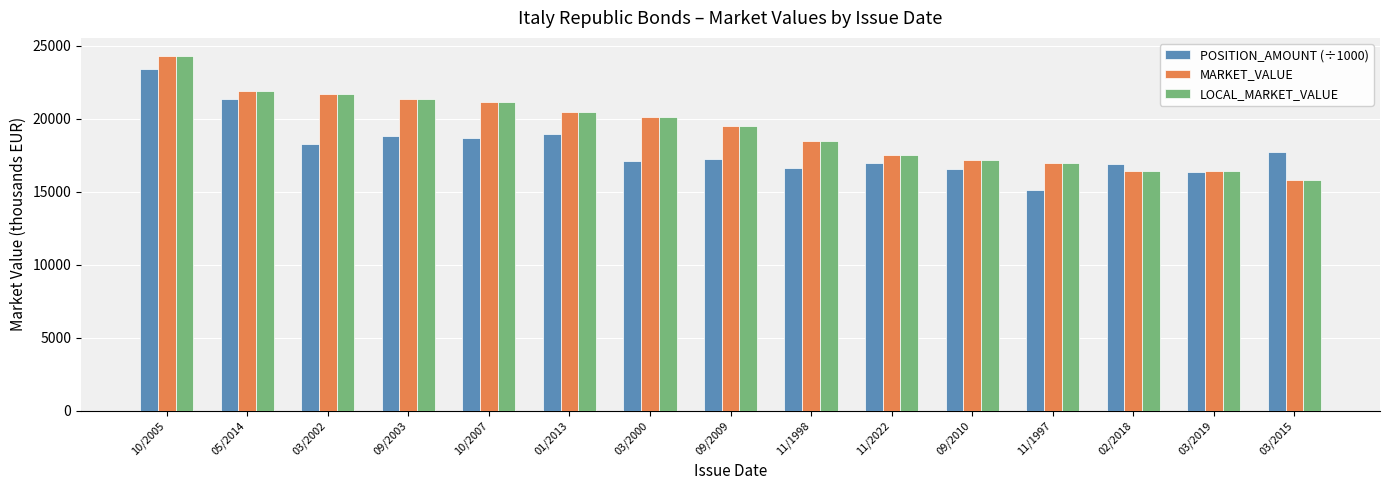

What is the spread (max minus min) of values at 03/2002?

3415.0